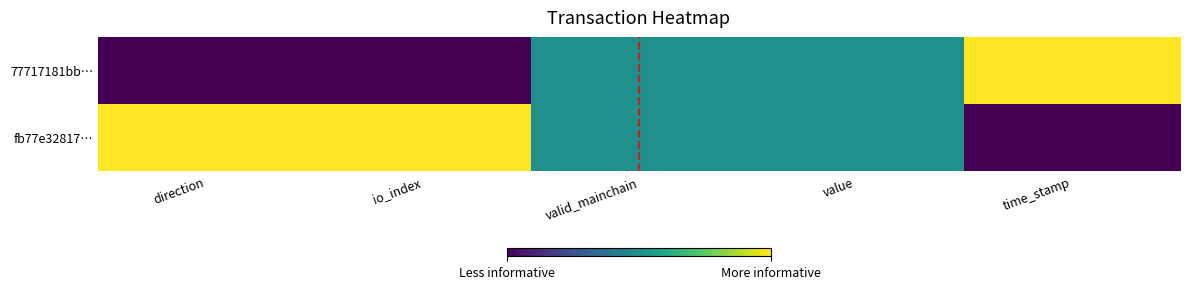

Rank the series by their maximum value, from lowest to highest.

77717181bb…, fb77e32817…